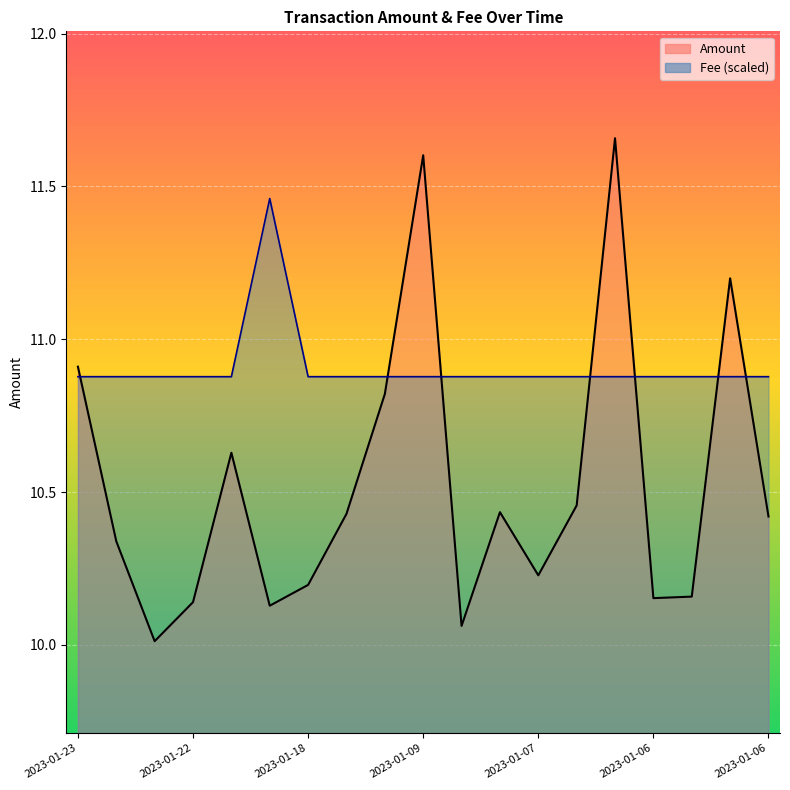

Where do Fee and Amount first cross each other?

2023-01-23 and 2023-01-23